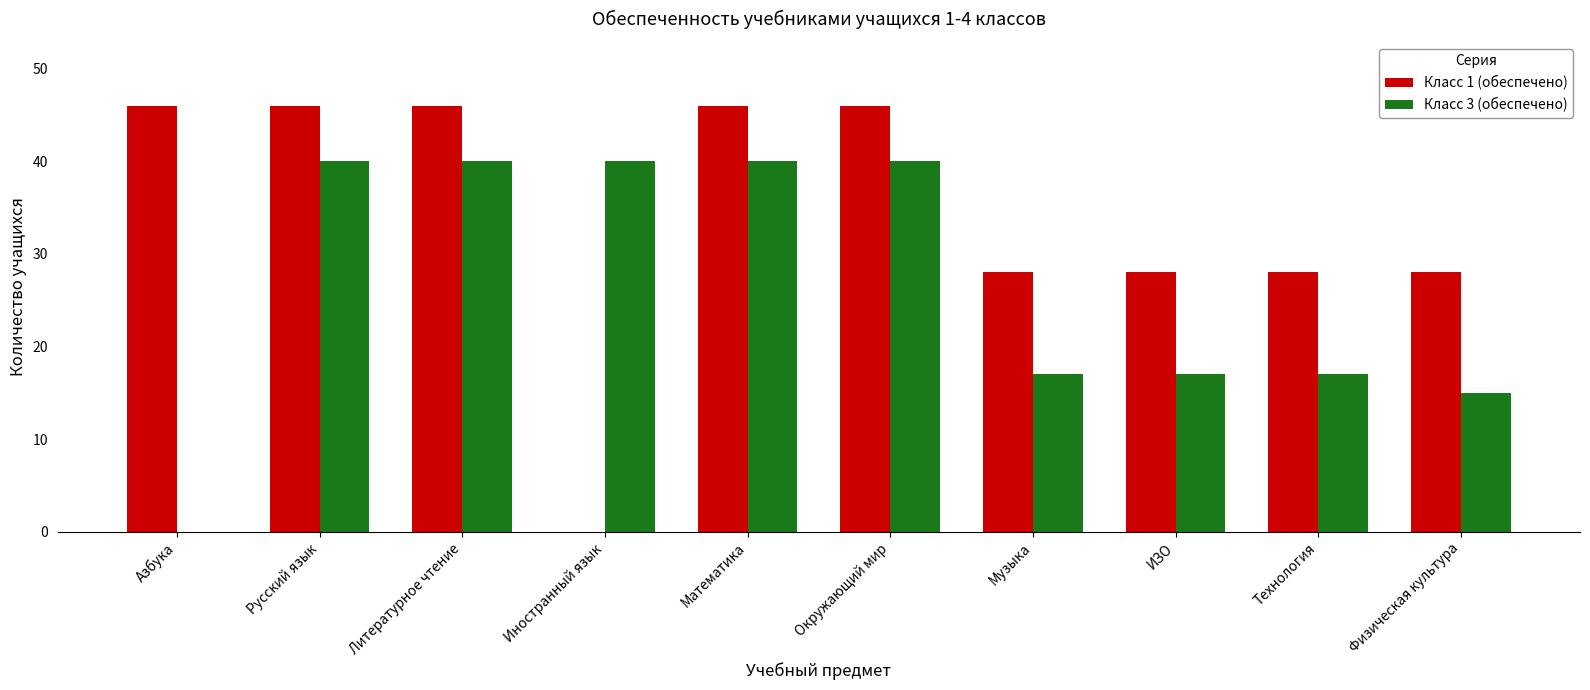

Is it true that Класс 3 (обеспечено) equals 17 at ИЗО?

True